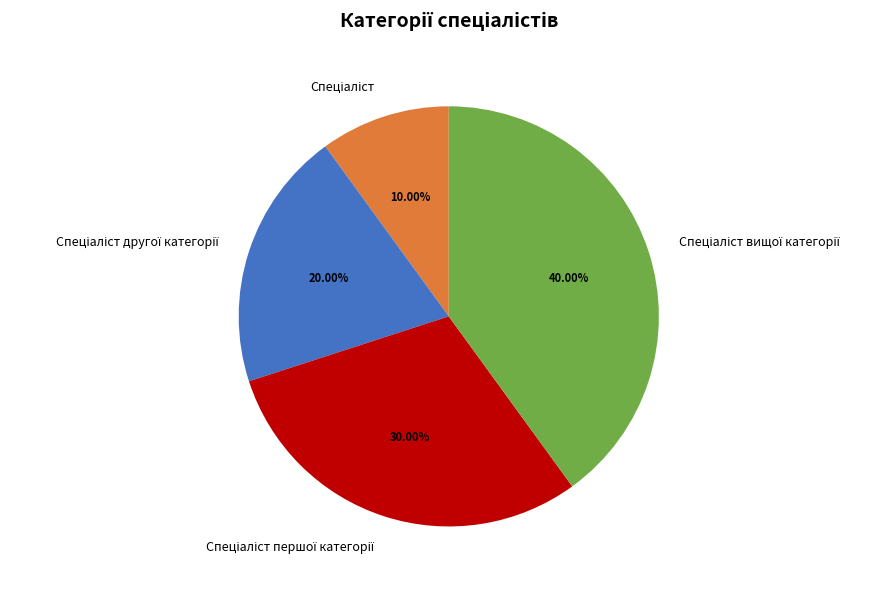

What percentage is the Спеціаліст другої категорії slice, to the nearest percent?

20%